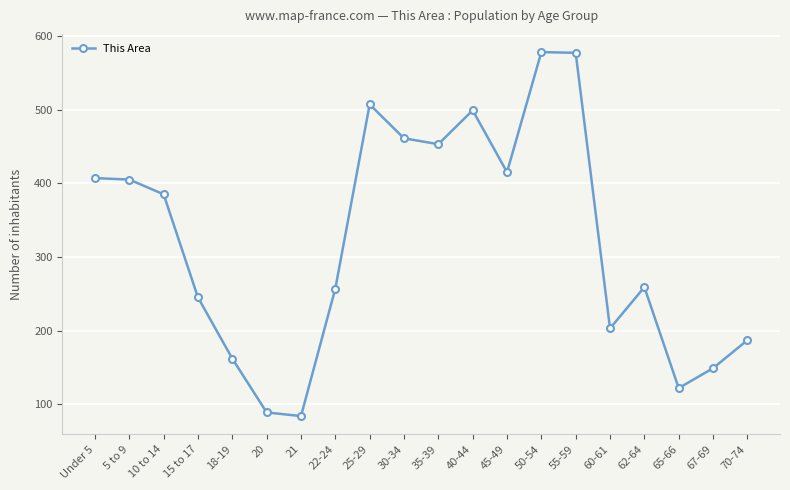

What is the difference between the second highest and minimum values?

493